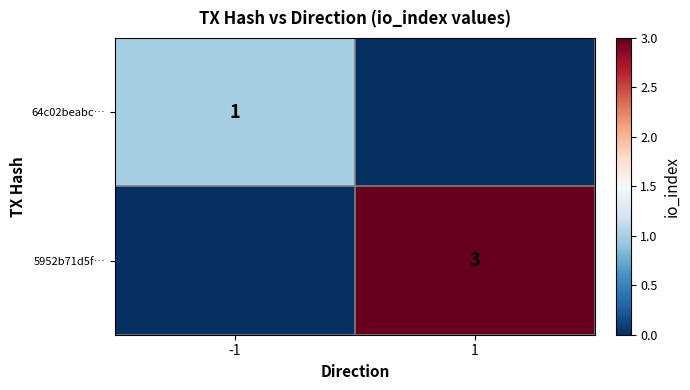

The 64c02beabc… series shows 1 at -1. True or false?

True